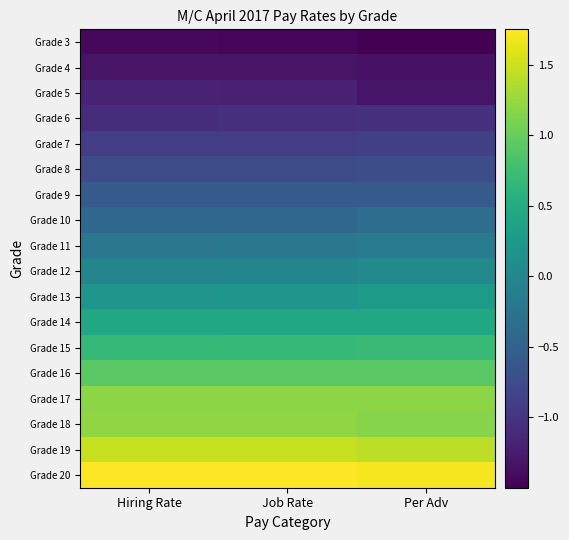

Which series has the largest range (max minus min)?

Grade 5